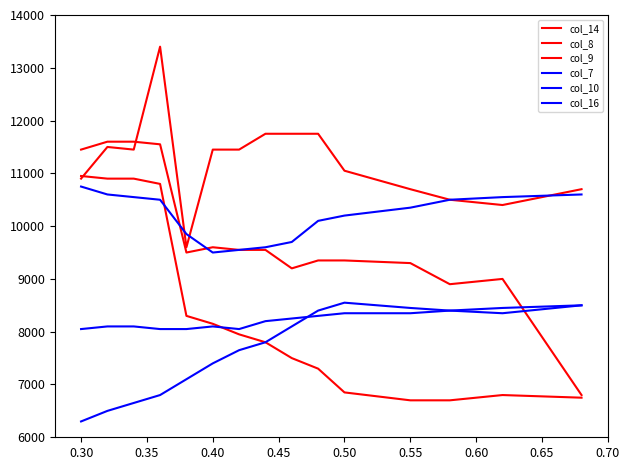

How many values in the col_14 series are below 11450?

7